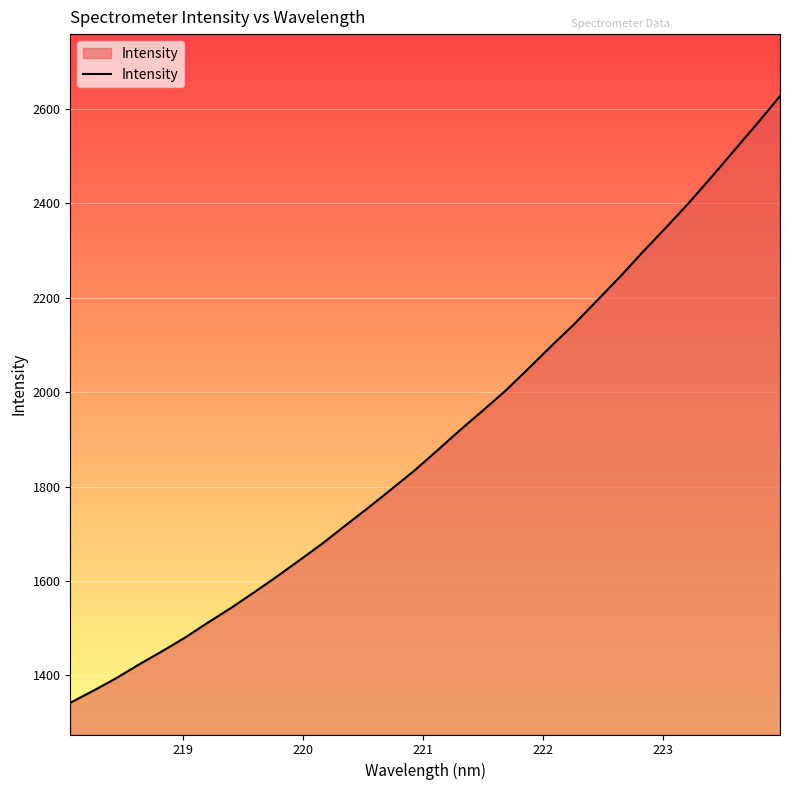

What is the difference between the maximum and minimum values?

1284.6